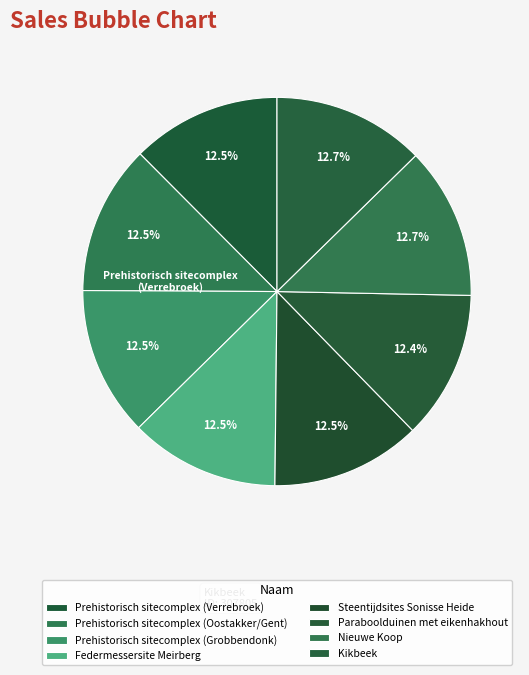

How many slices are in this pie chart?

8